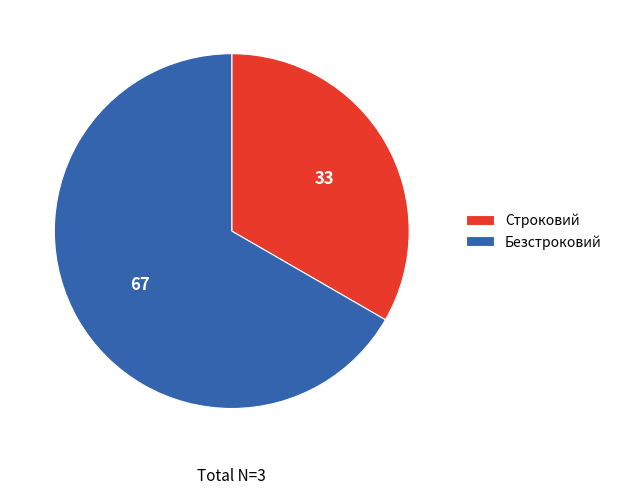

Rank the categories by value from highest to lowest.

Безстроковий, Строковий